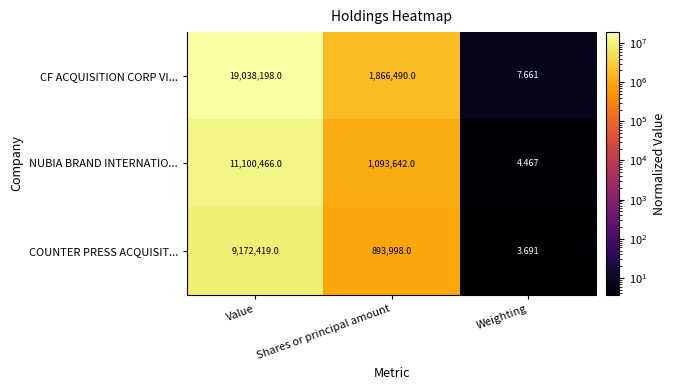

Which category has the highest value across all series?

Value